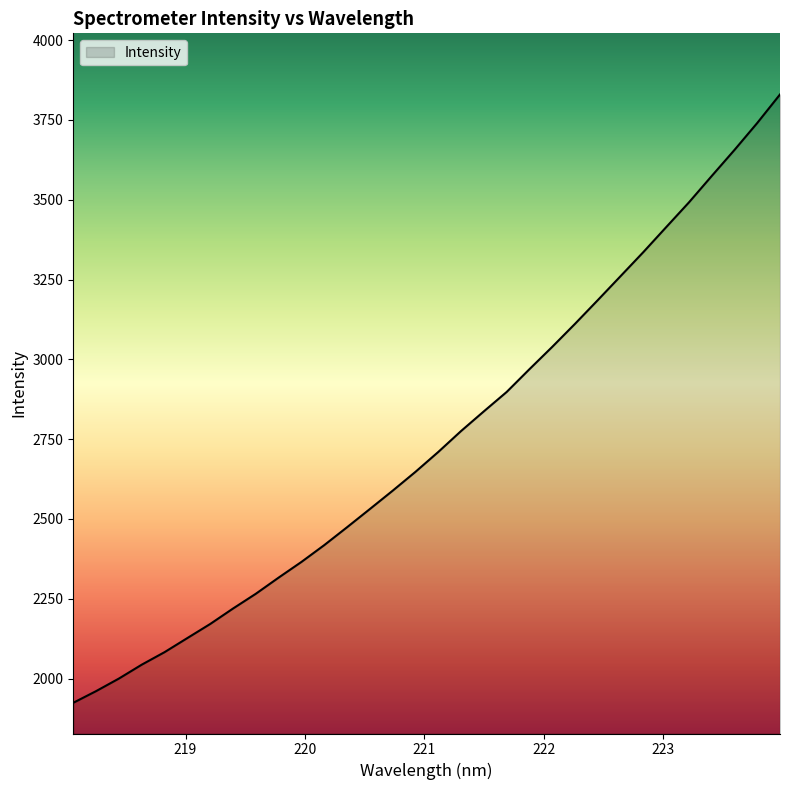

What is the maximum value shown in the chart?

3829.8